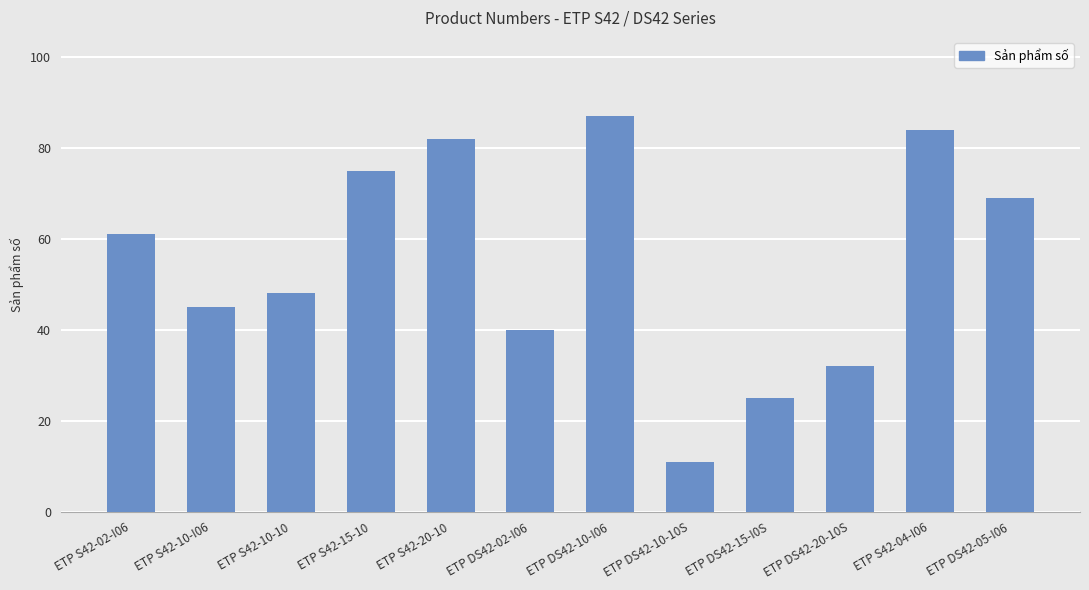

How many bars are there in total?

12